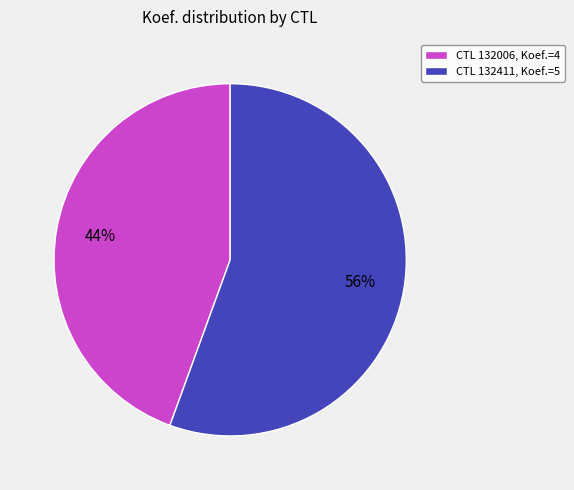

To the nearest percent, what is the average slice percentage?

50%